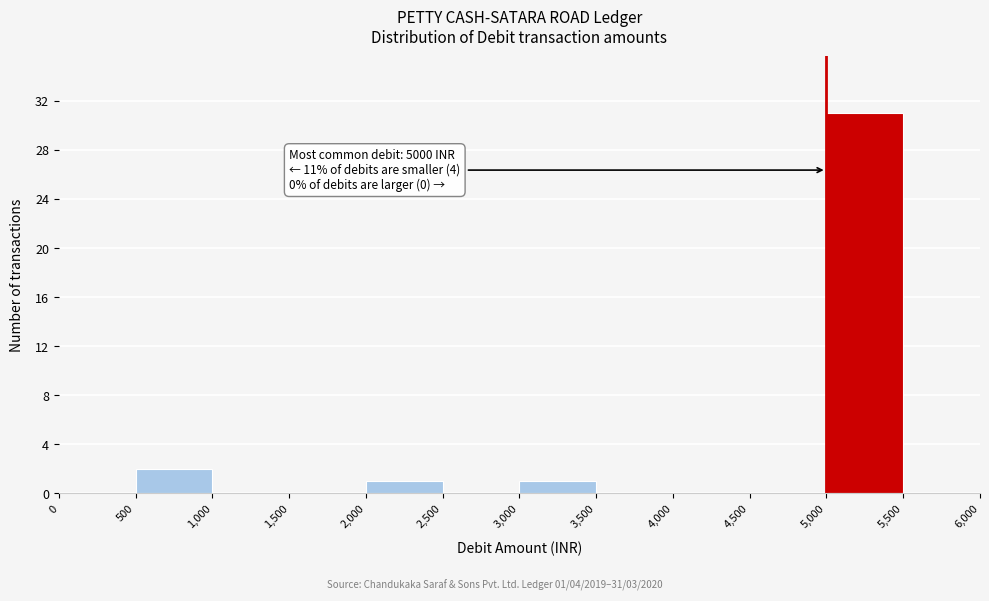

Which range on the x-axis has the tallest bar?

5,000 to 5,500